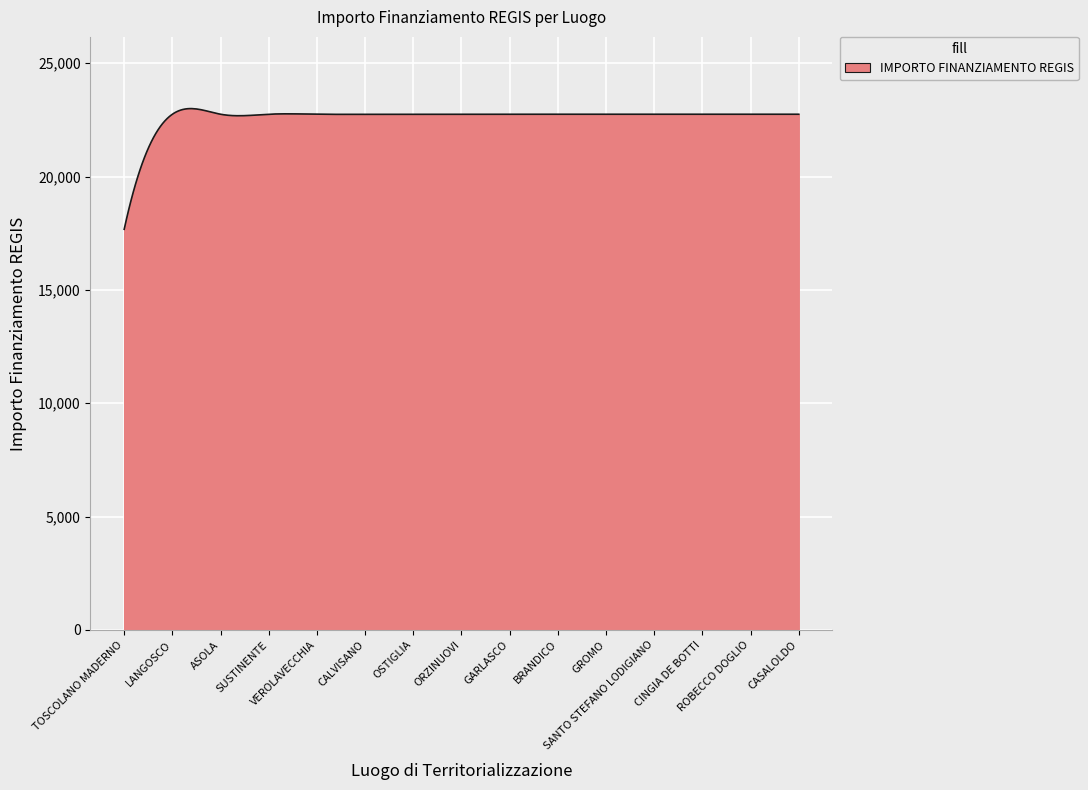

What is the minimum value shown in the chart?

17674.8